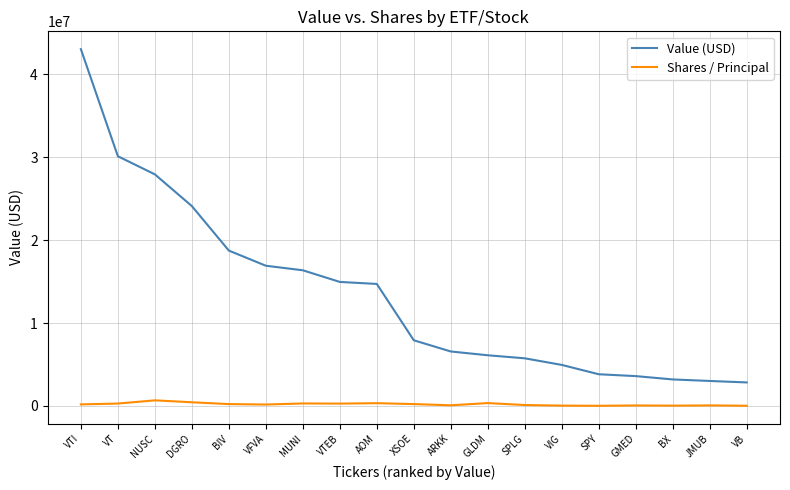

Where does the Value (USD) series first go above 7915000?

VTI